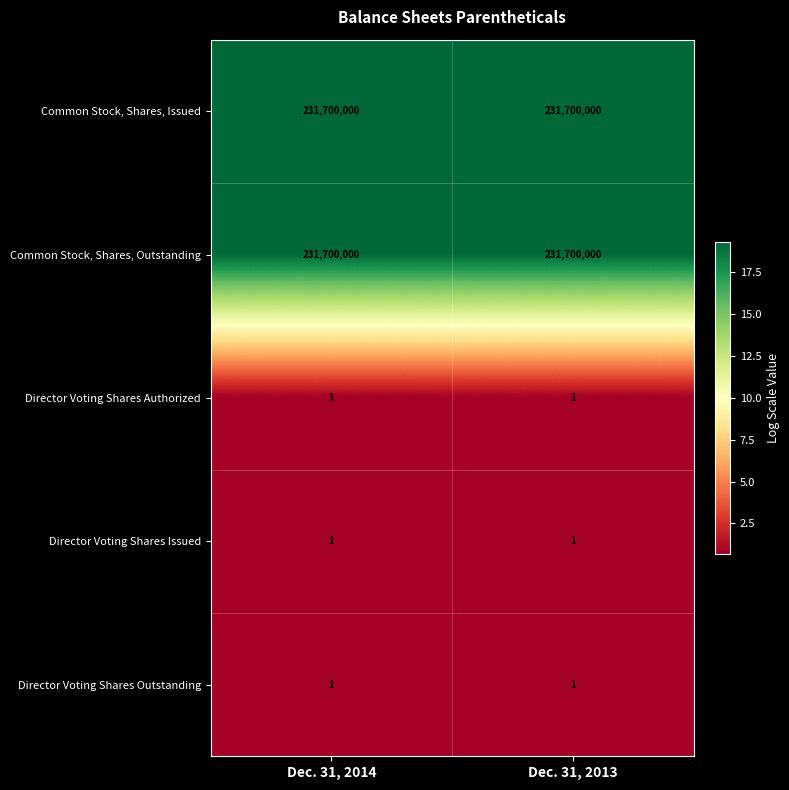

What is the average value of the Common Stock, Shares, Outstanding series?

231700000